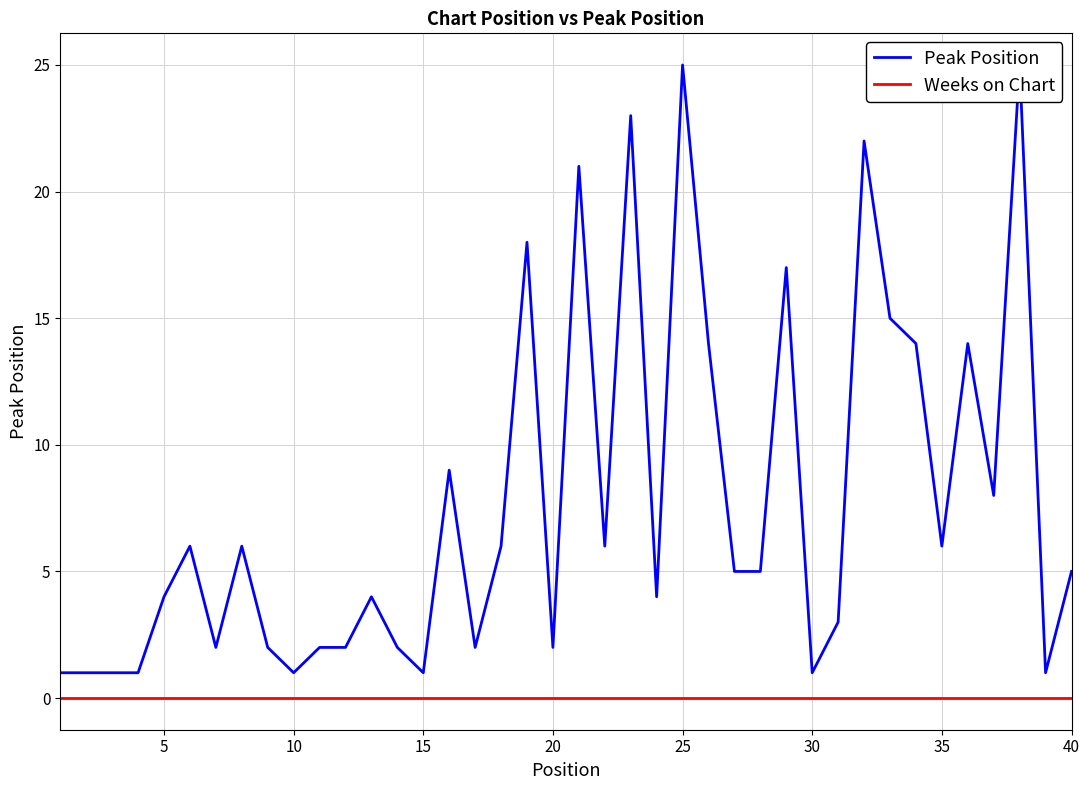

Which series changed the most between 10 and 31?

Peak Position